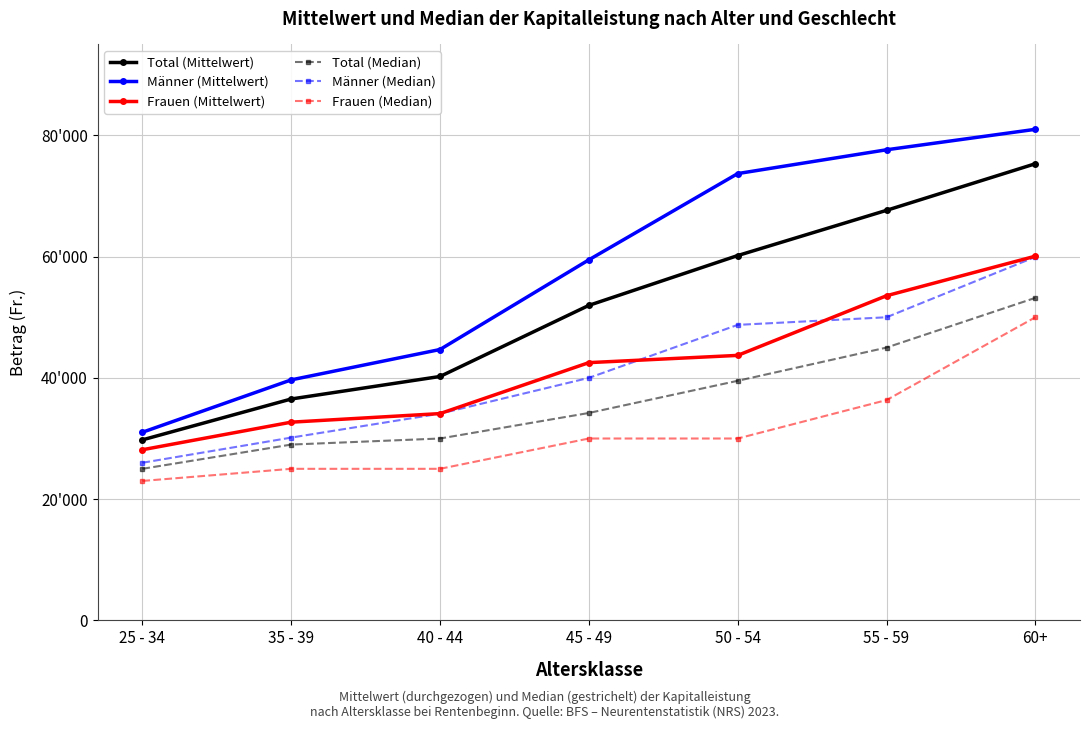

What is the sum of all Männer (Median) values?

288943.0